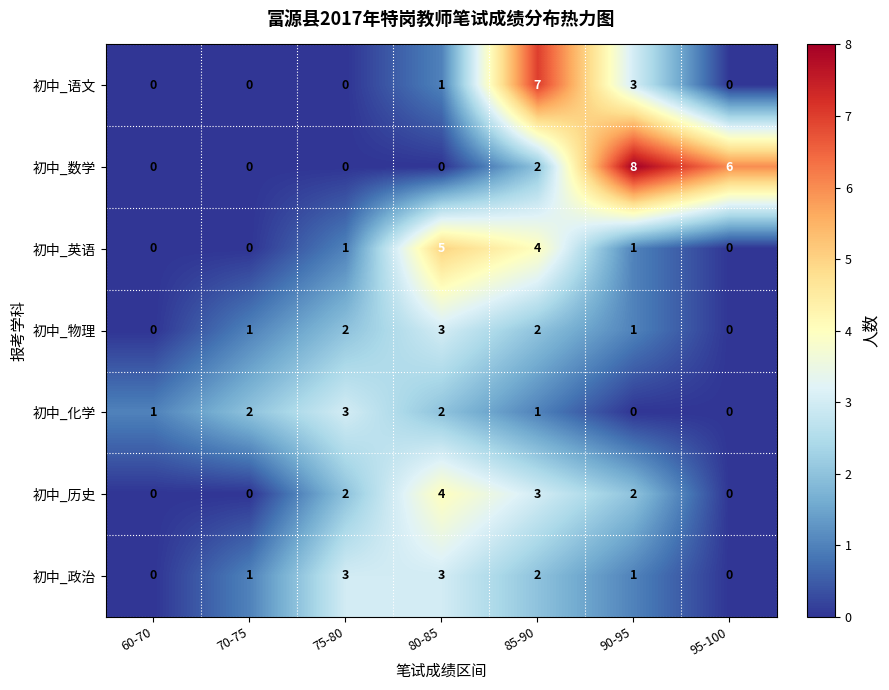

What is the difference between the maximum and minimum values in the 初中_数学 series?

8